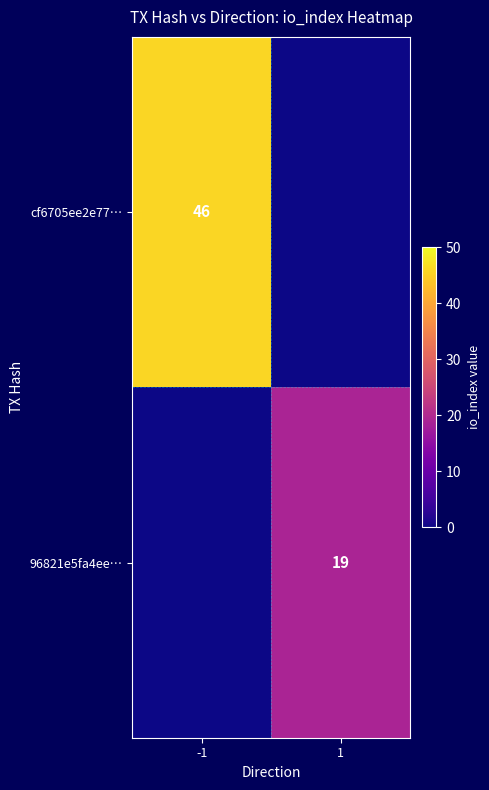

The cf6705ee2e77… series shows 46 at -1. True or false?

True